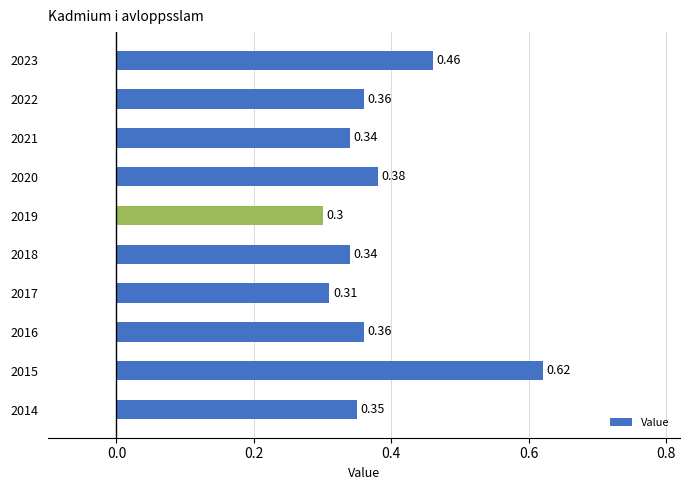

Between 2020 and 2019, which is larger?

2020